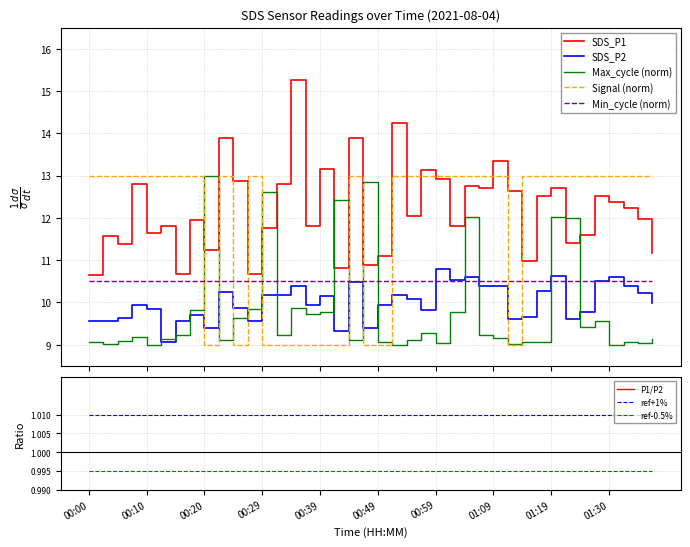

What position from the left is 01:17?

32